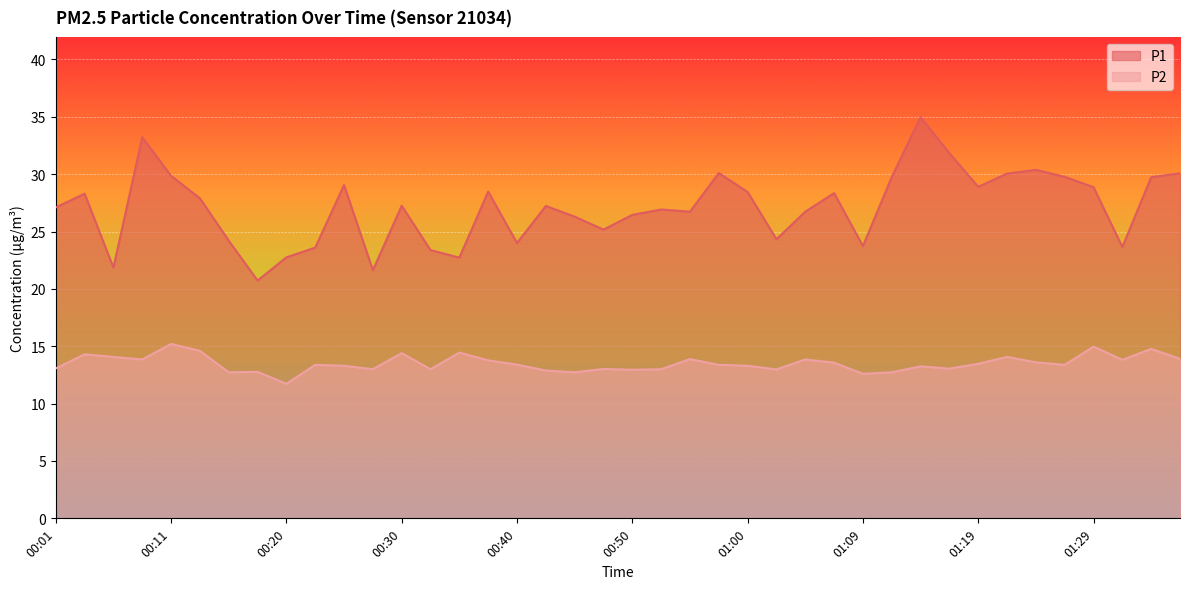

In P1, how many points are higher than both neighbors (excluding endpoints)?

11